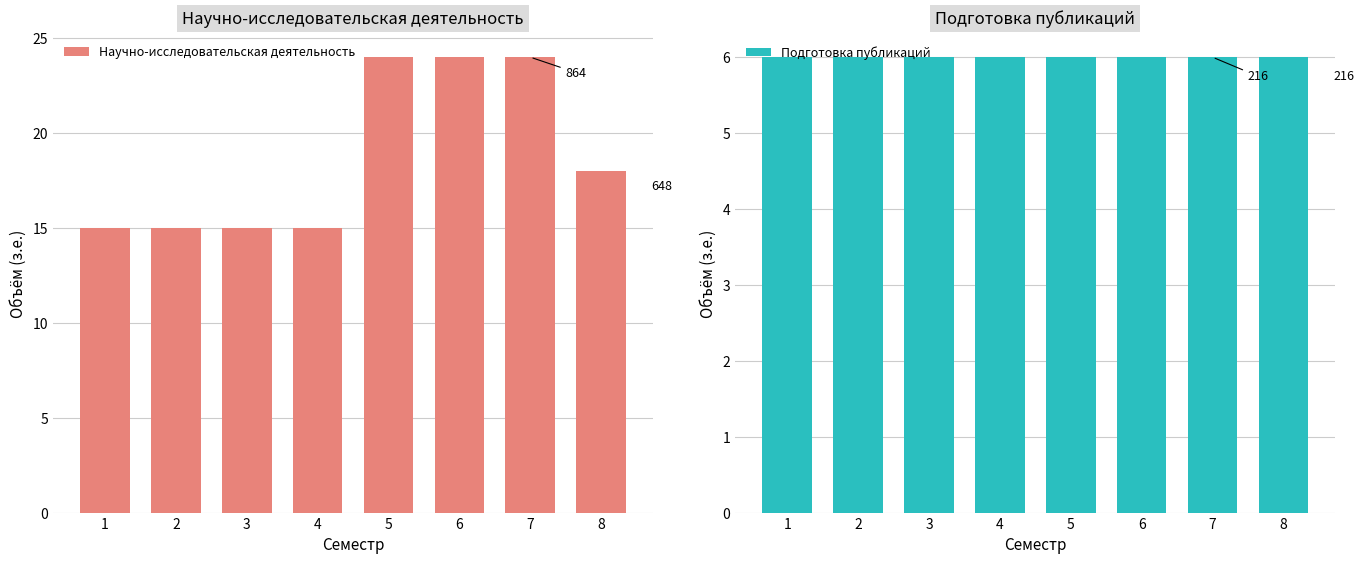

Read the Научно-исследовательская деятельность value at 2.

15